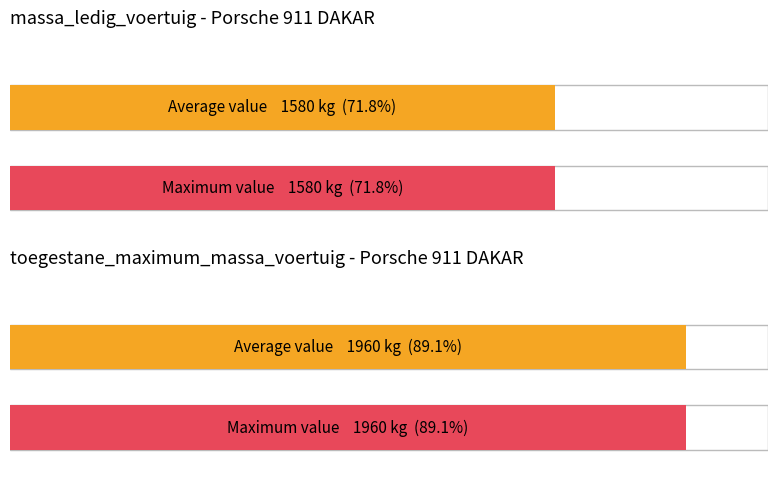

Is it true that toegestane_maximum_massa_voertuig equals 859 at X069TD?

False